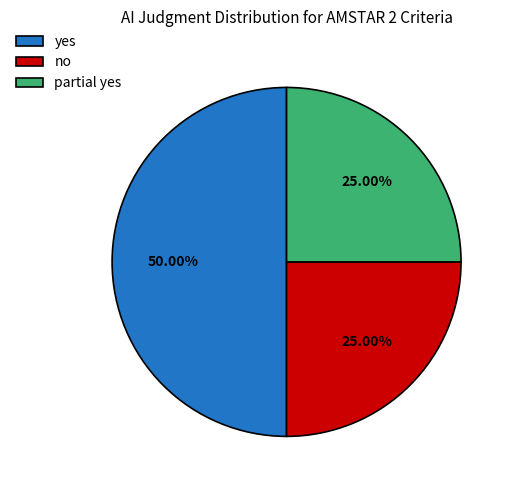

How many slices are in this pie chart?

3